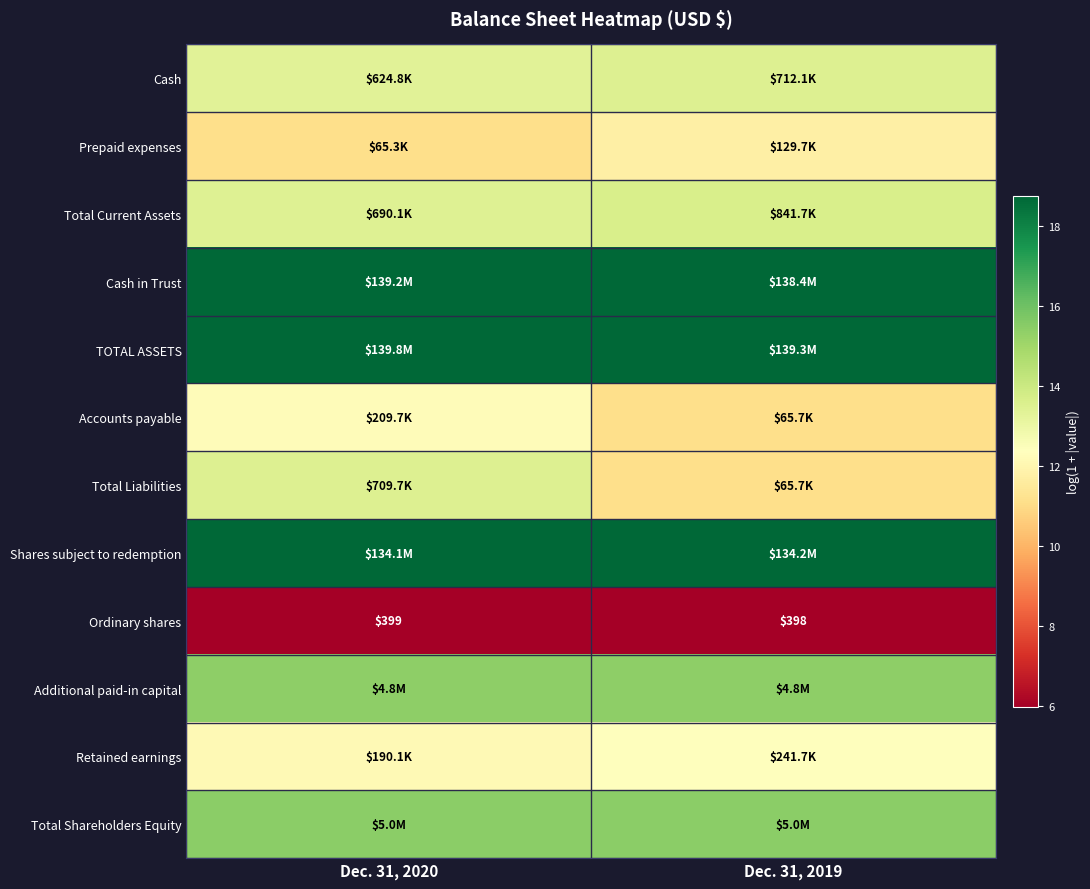

What is the maximum value shown in the chart?

18.8